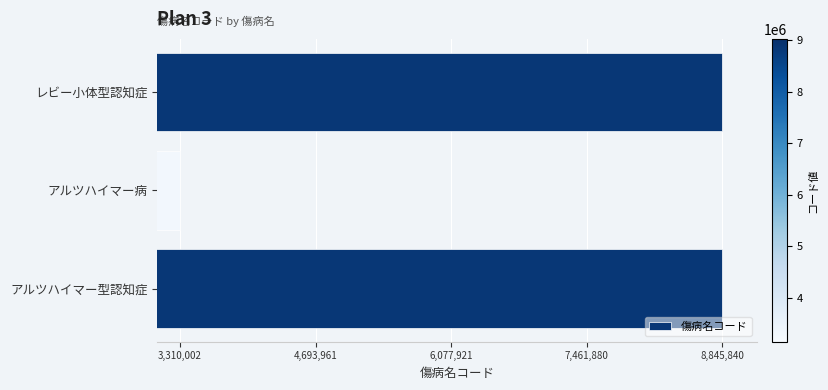

Read the value at レビー小体型認知症.

8845840